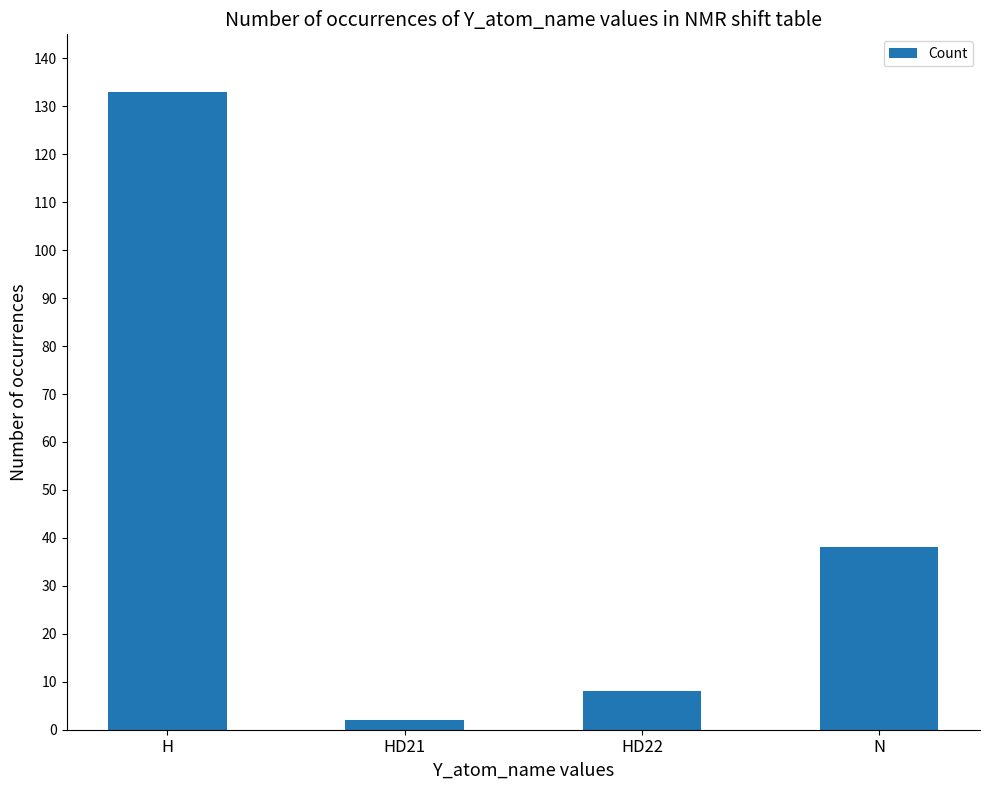

List the labels in order of value, smallest first.

HD21, HD22, N, H